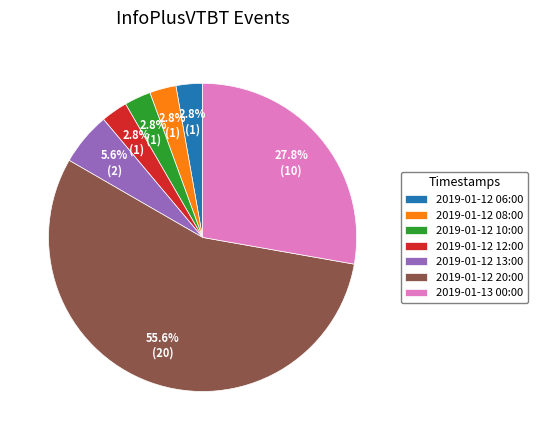

The 2019-01-13 00:00 slice represents 35% of the pie. True or false?

False